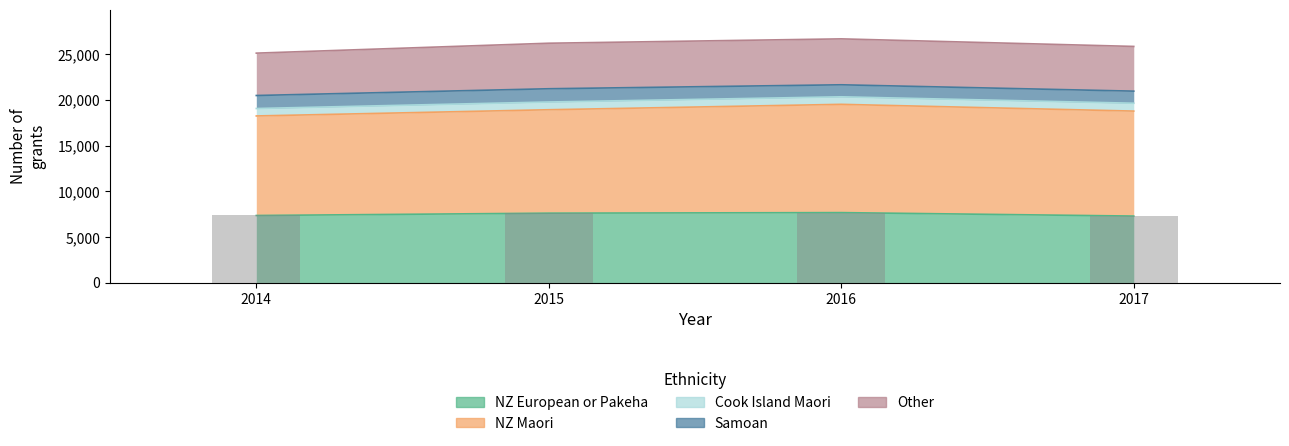

What is the difference between the NZ Maori values at 2014 and 2015?

426